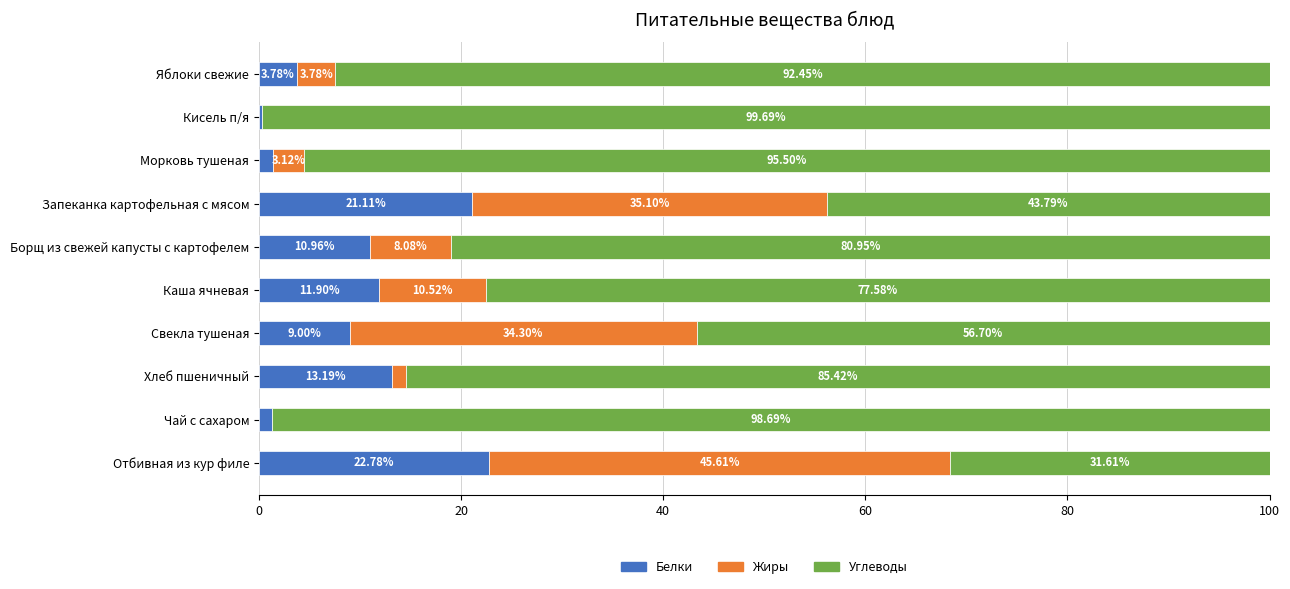

What is the total value across all series at Кисель п/я?

100.0